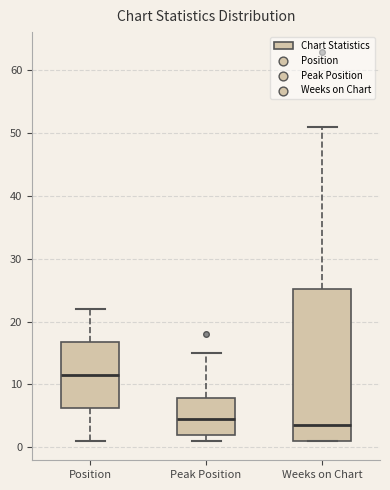

Where does the median line of the box for Weeks on Chart sit on the y-axis? The values are not printed on the chart, so give them approximately, as read against the axis.

4